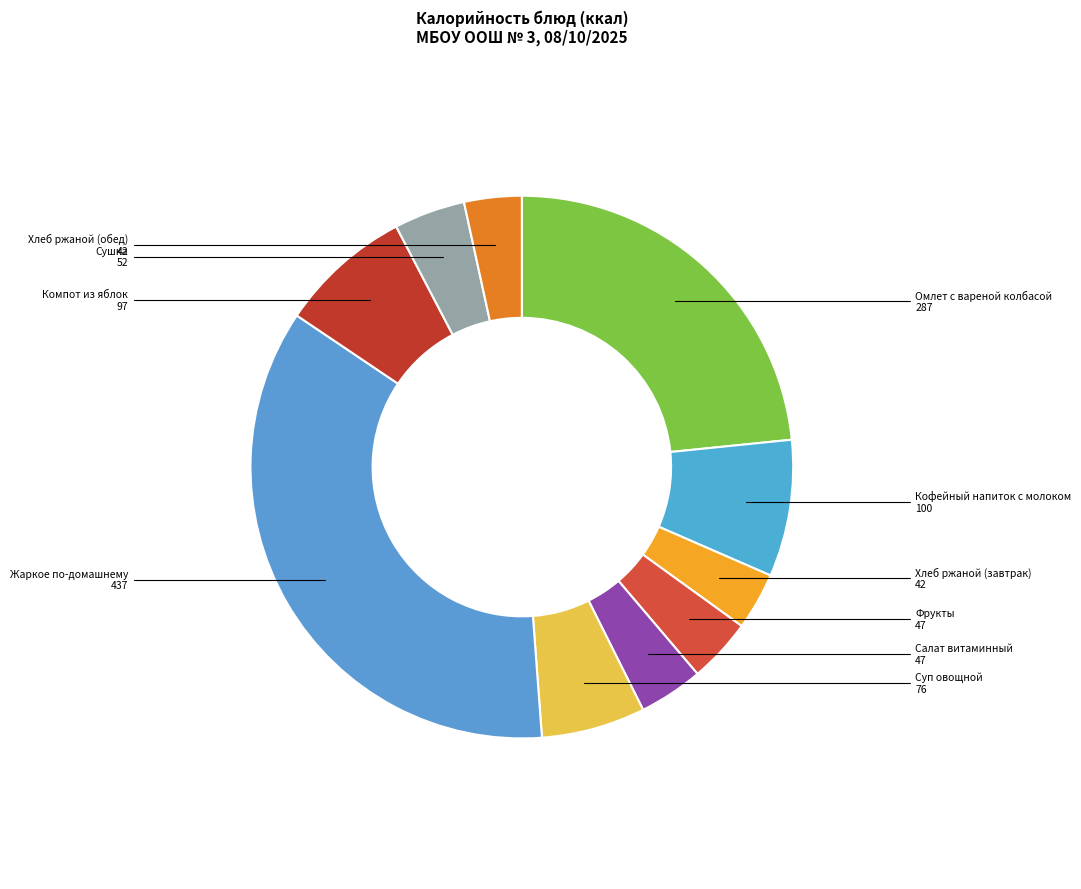

Count the number of slices in the pie.

10